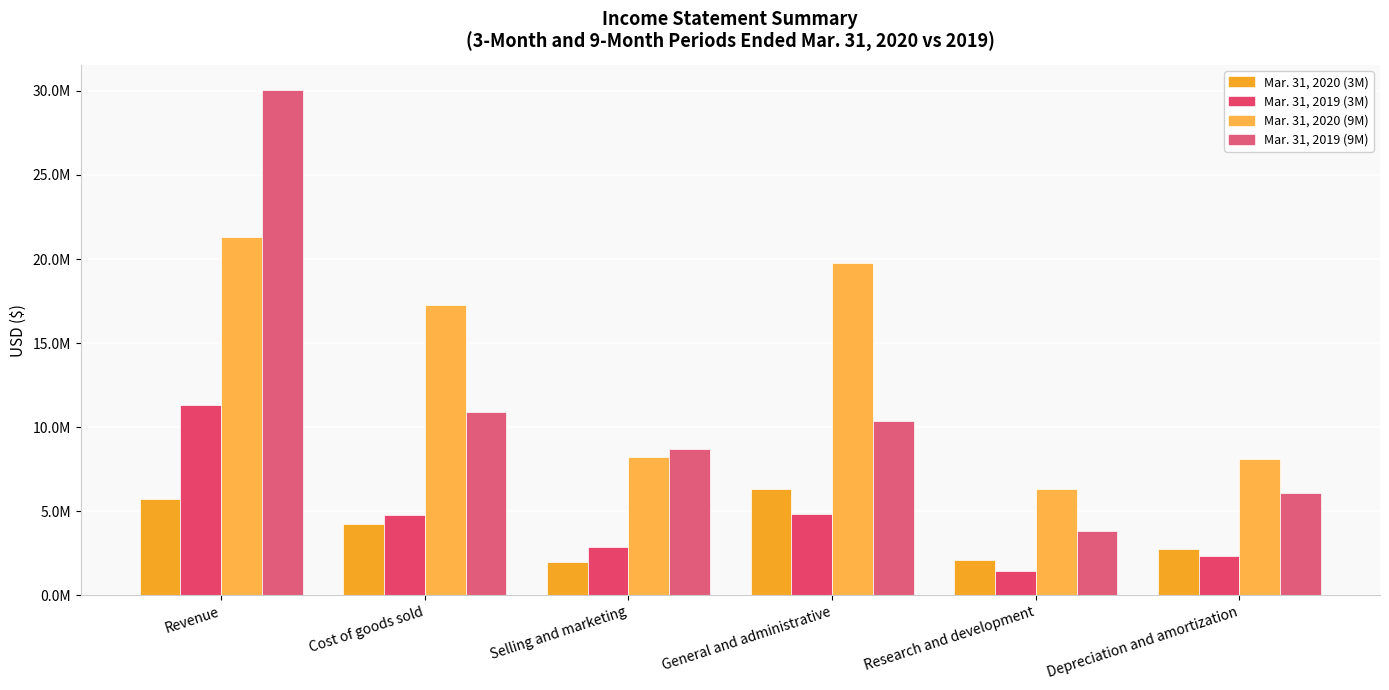

What is the highest value of the Mar. 31, 2020 (3M) series?

6343658